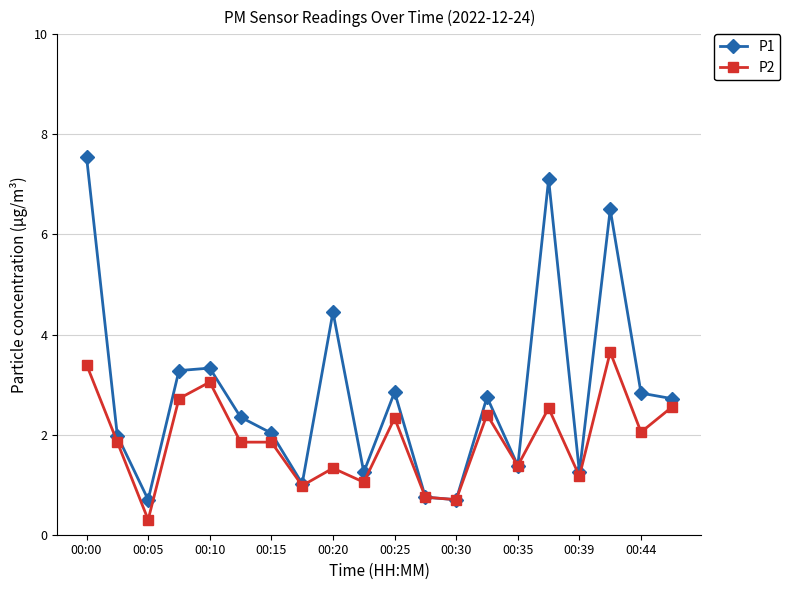

What is the lowest value of the P1 series?

0.7